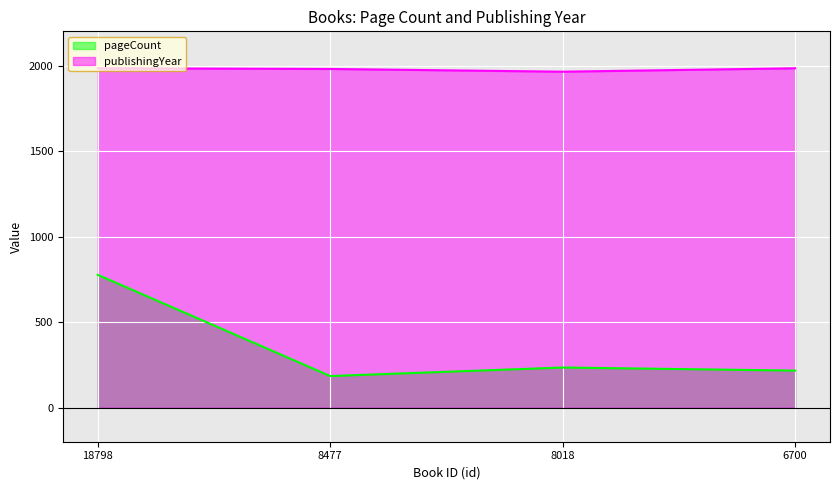

At which category does publishingYear reach its first local valley?

8018